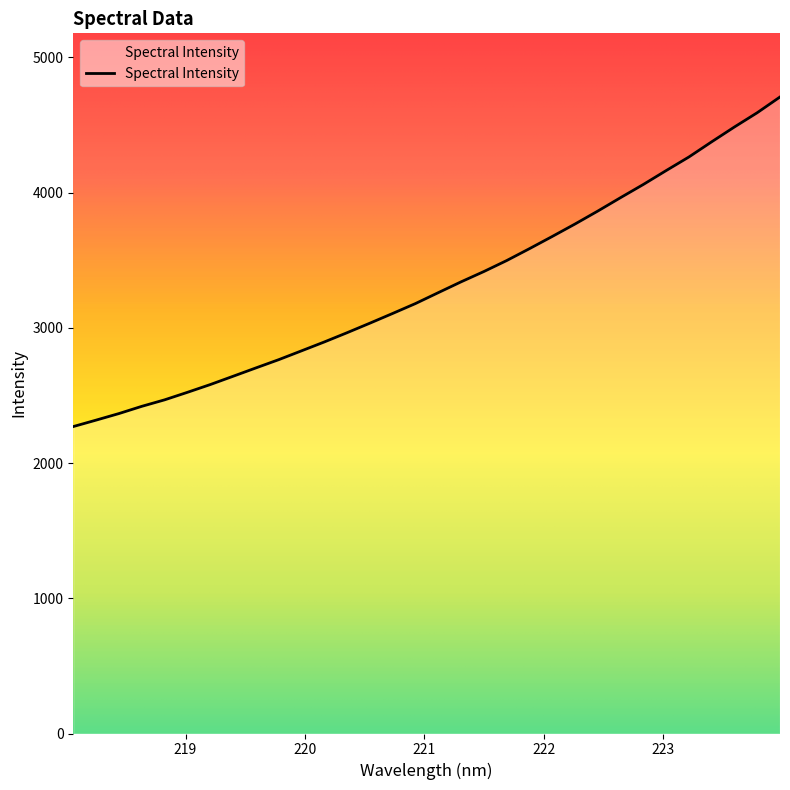

What is the maximum value shown in the chart?

4706.5